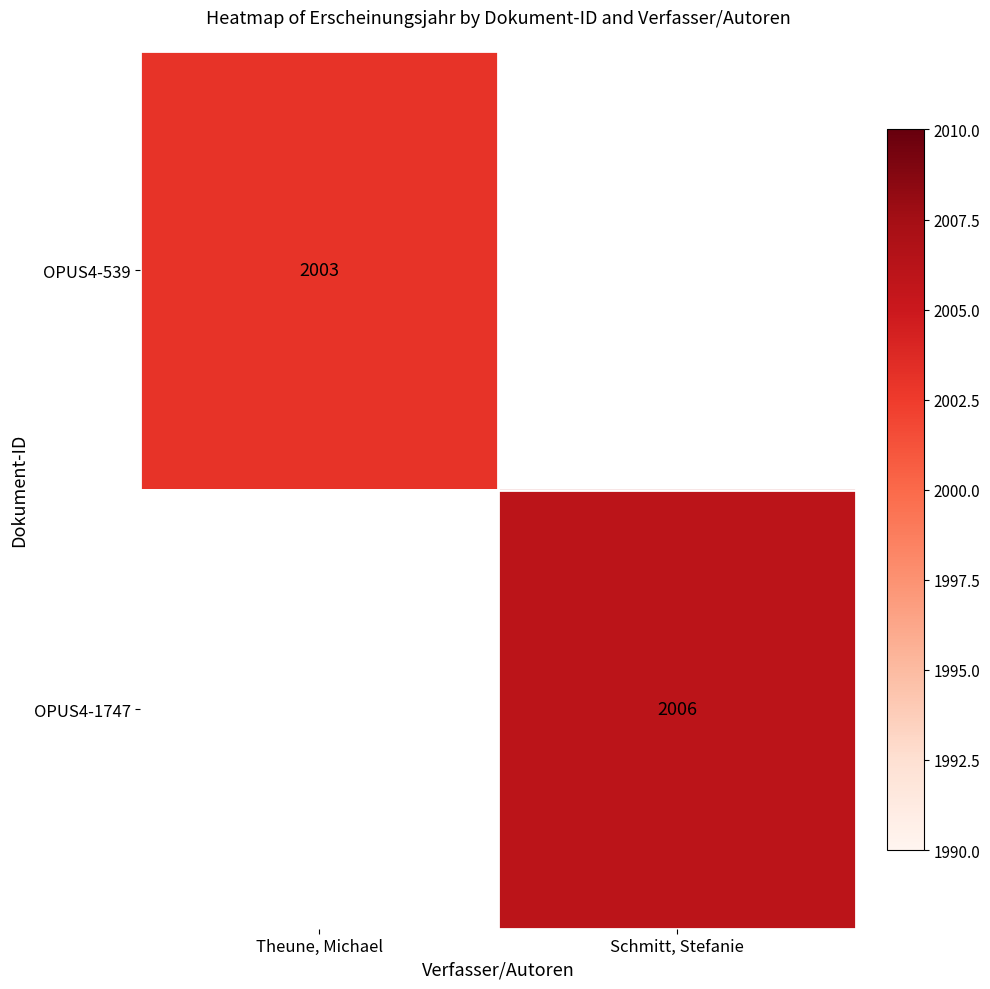

The value of OPUS4-1747 at Schmitt, Stefanie is 1081. True or false?

False